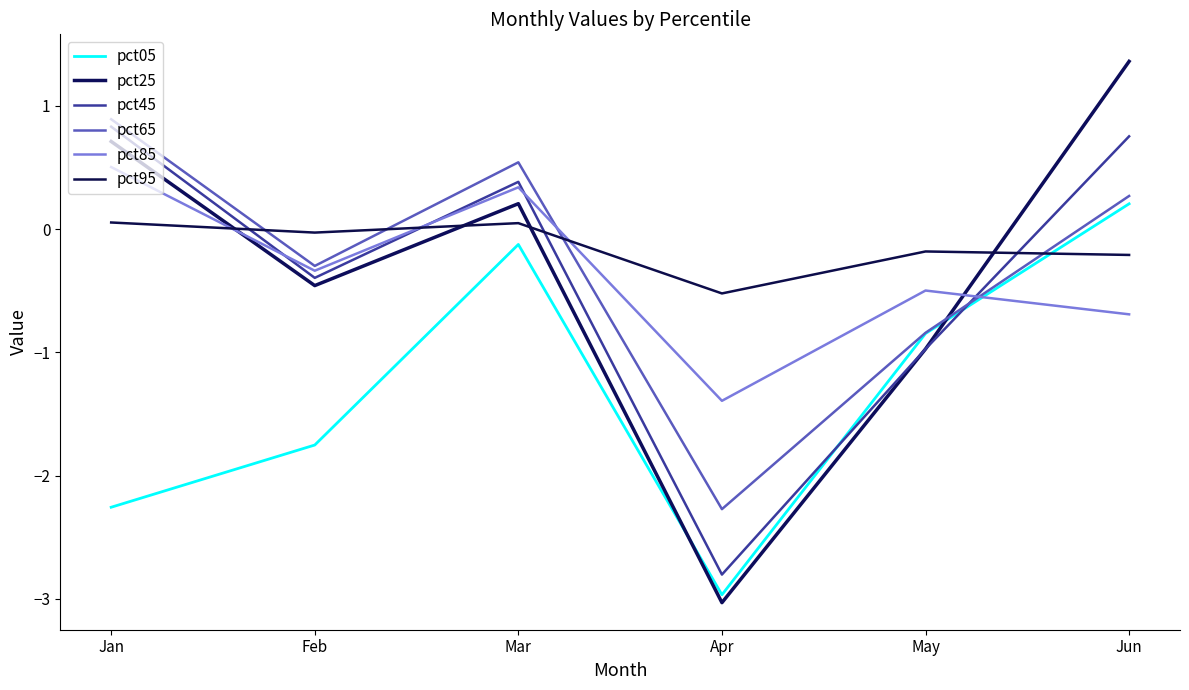

What is the spread (max minus min) of values at Jun?

2.1